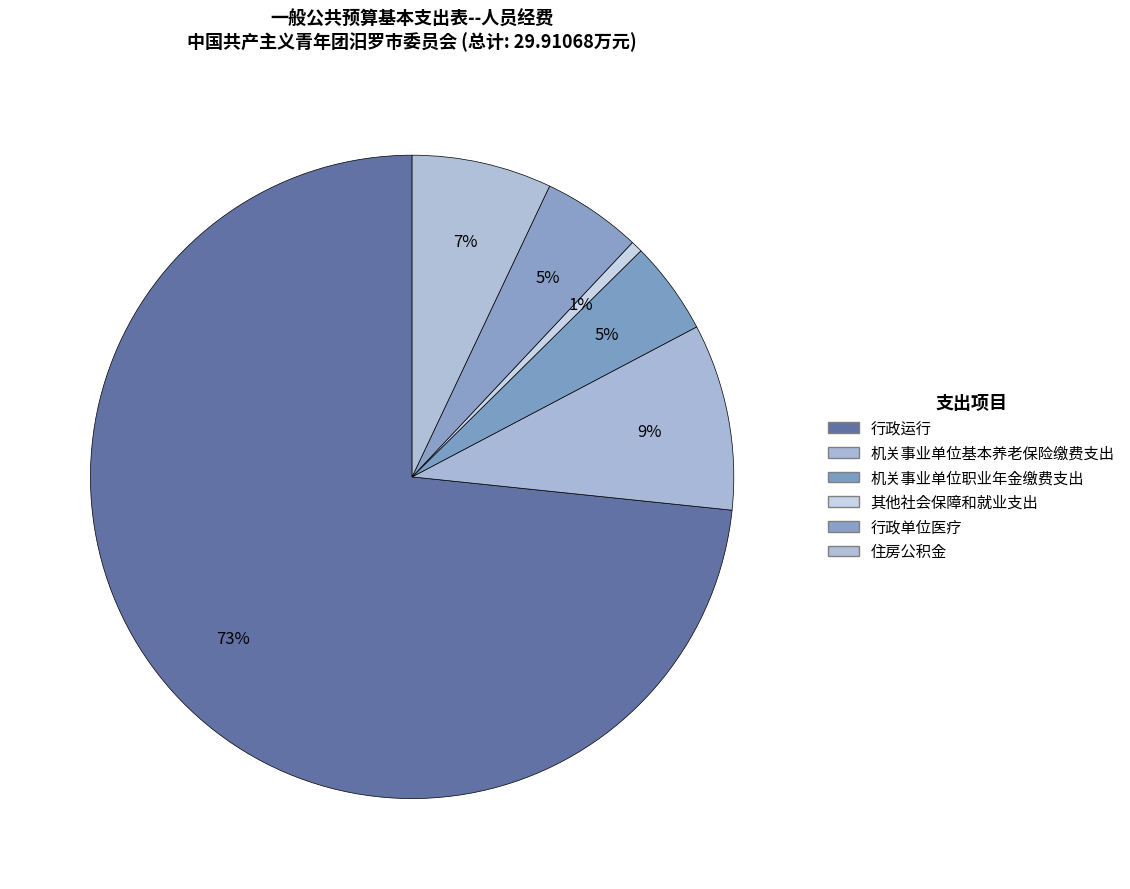

Count the number of slices in the pie.

6